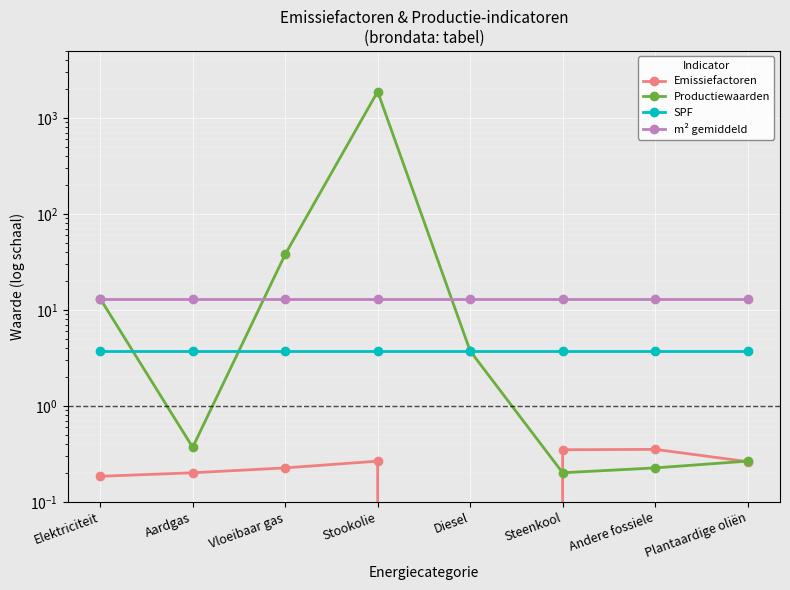

What is the sum of all m² gemiddeld values?

105.3